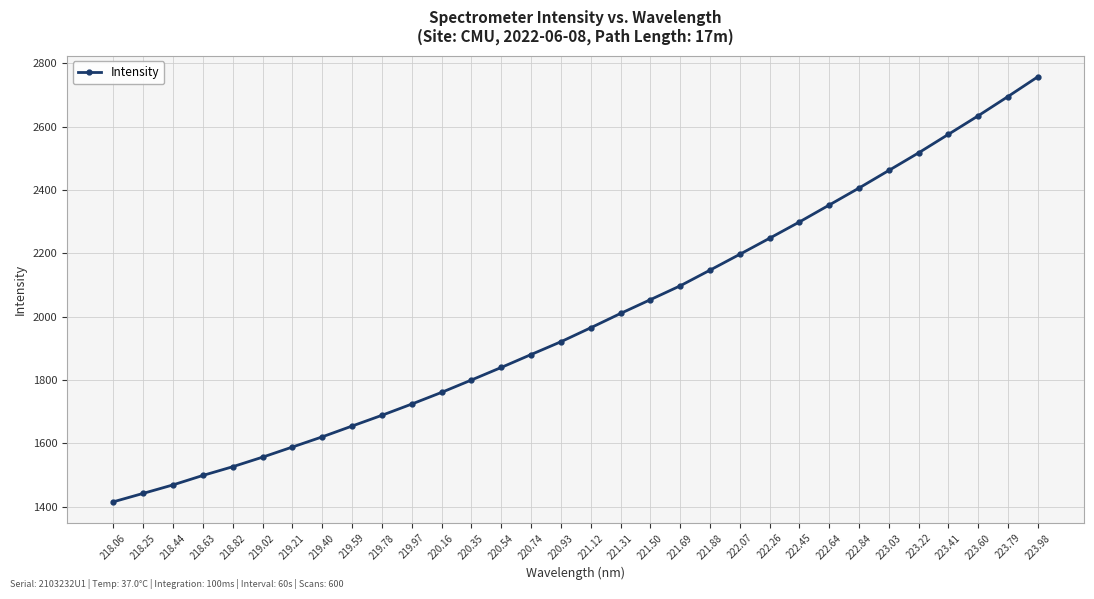

What is the sum of all values?

63805.1